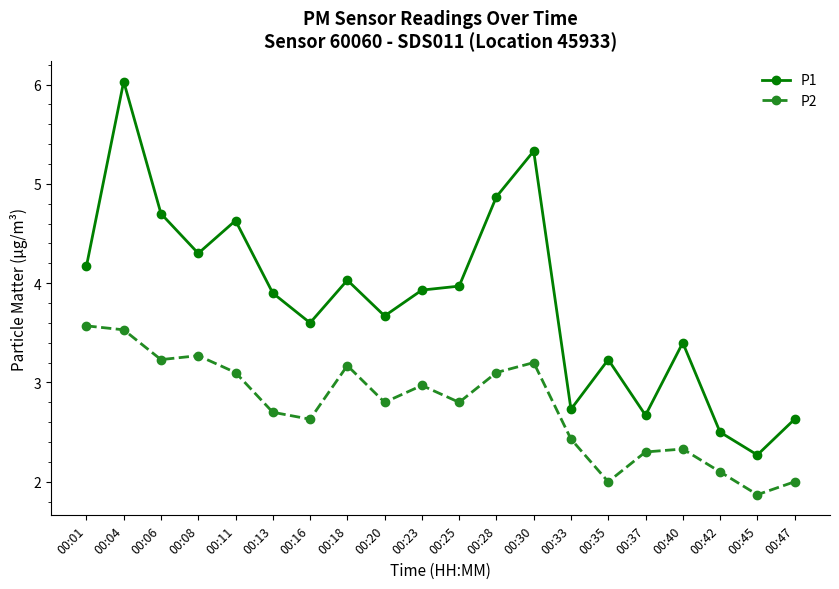

What is the difference between the maximum and minimum values in the P2 series?

1.7